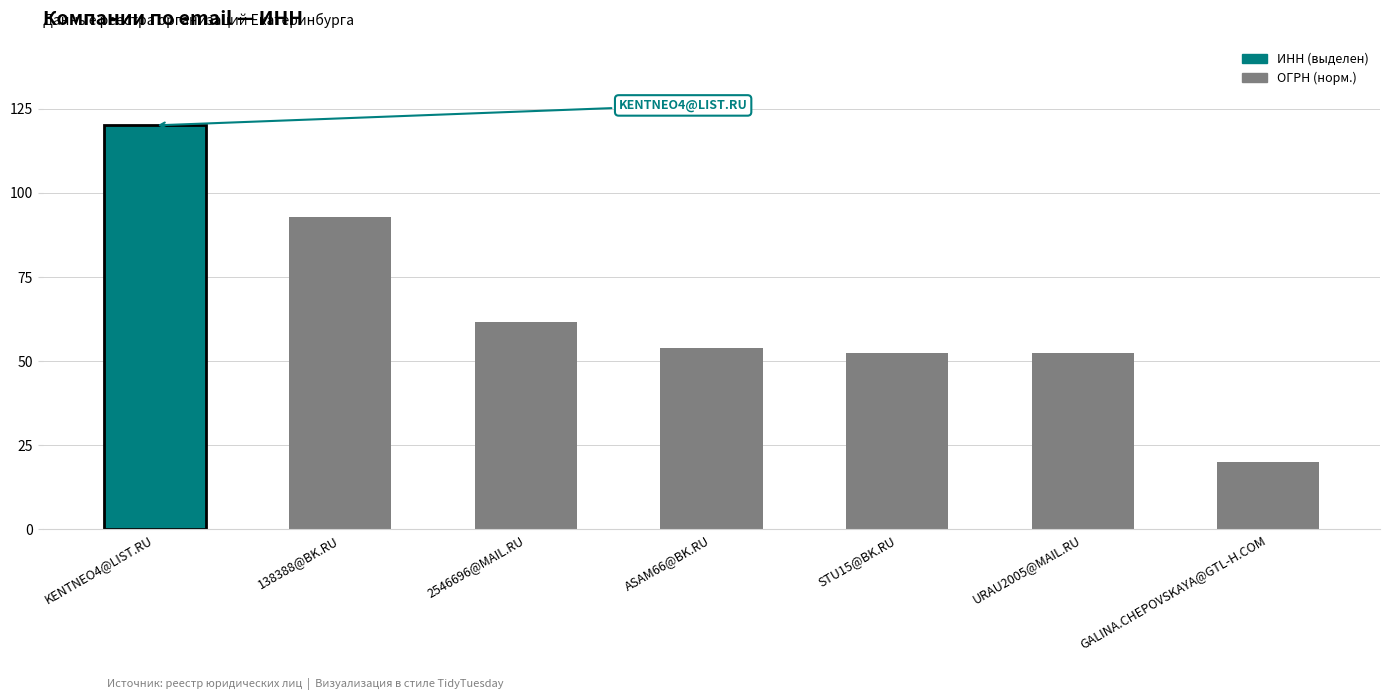

Read the value at STU15@BK.RU.

52.4